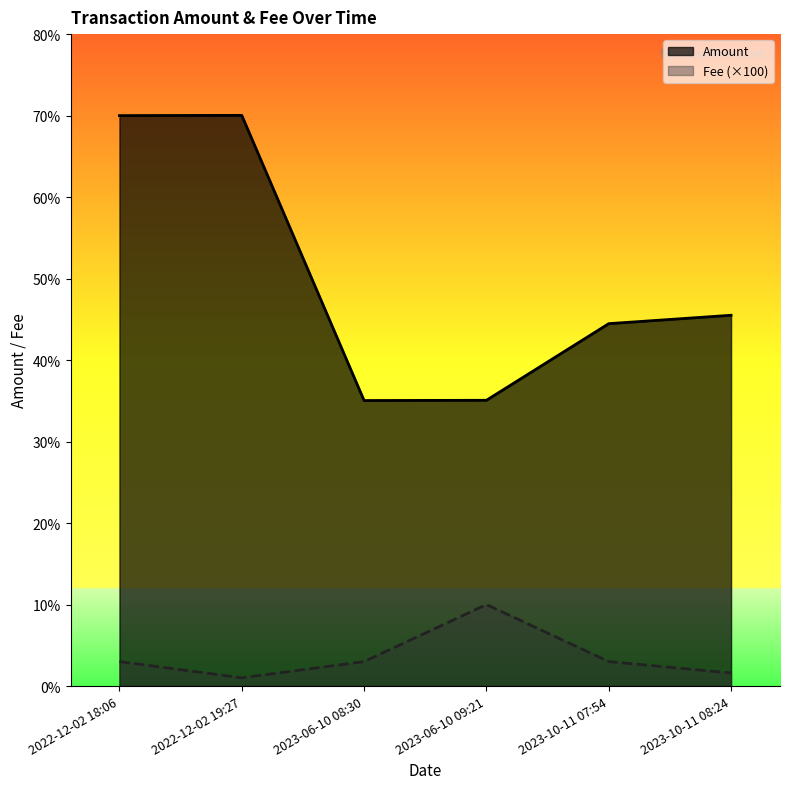

How many data points in Fee are above 3?

1